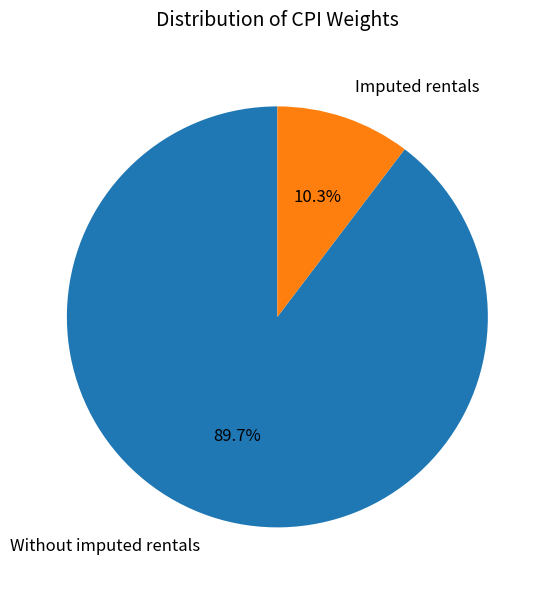

Is there any slice that represents more than half of the pie?

Yes